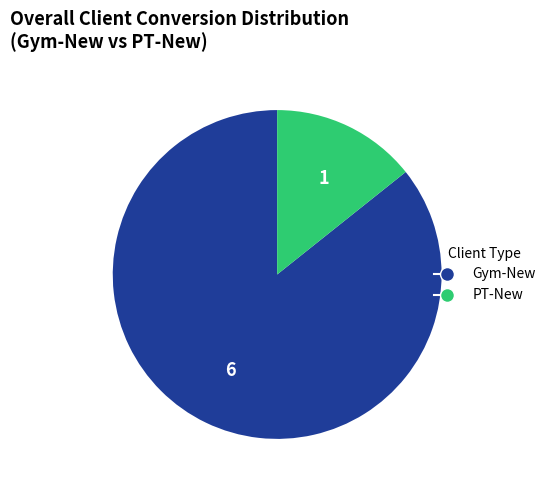

Which slice represents more than half of the pie?

Gym-New